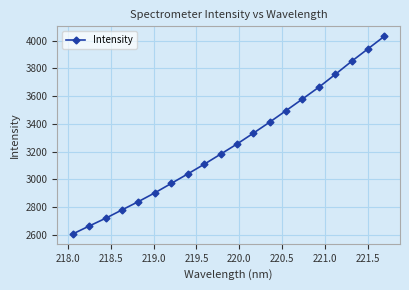

What is the difference between the second highest and second lowest values?

1278.9